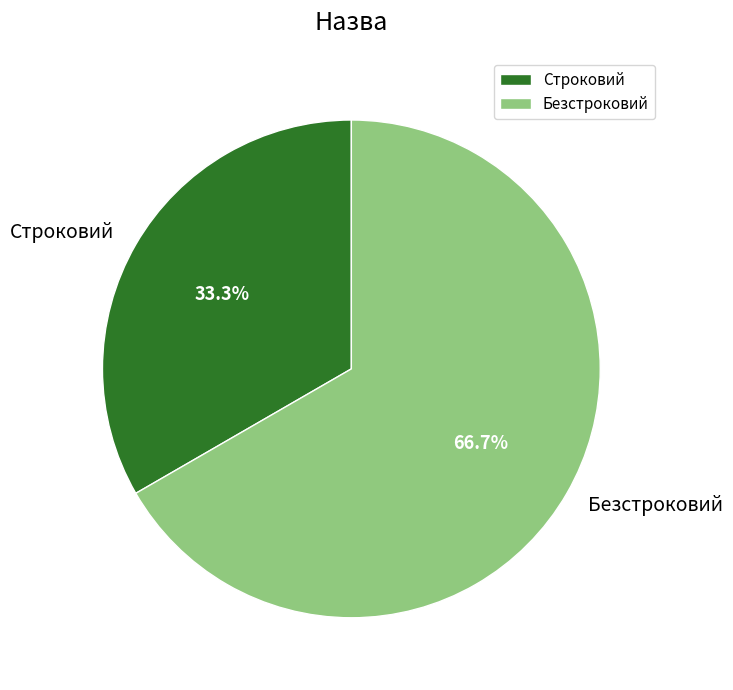

Which slice is the largest?

Безстроковий